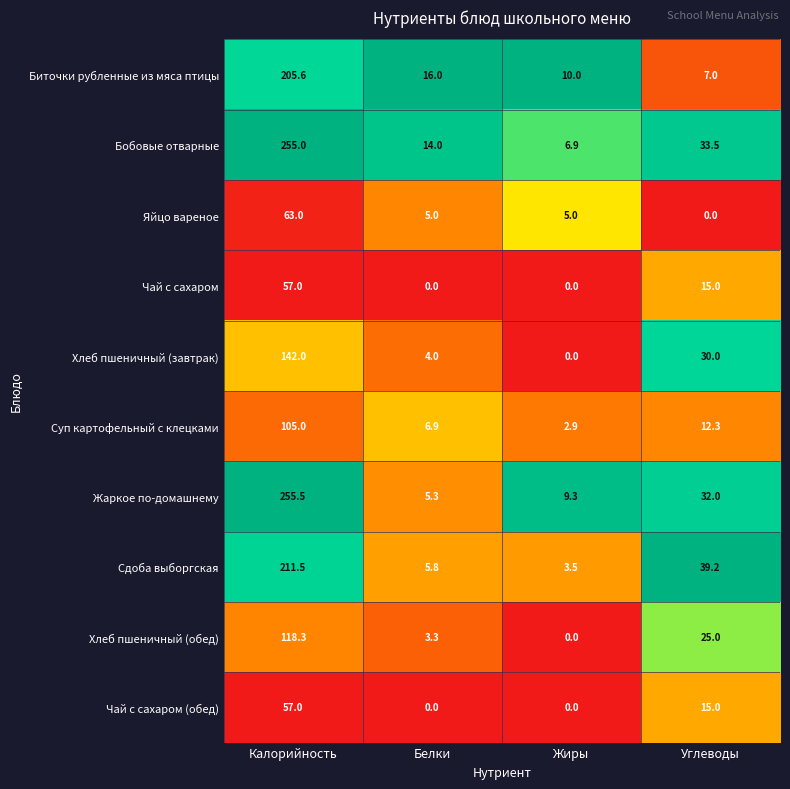

What is the spread (max minus min) of values at Калорийность?

198.5